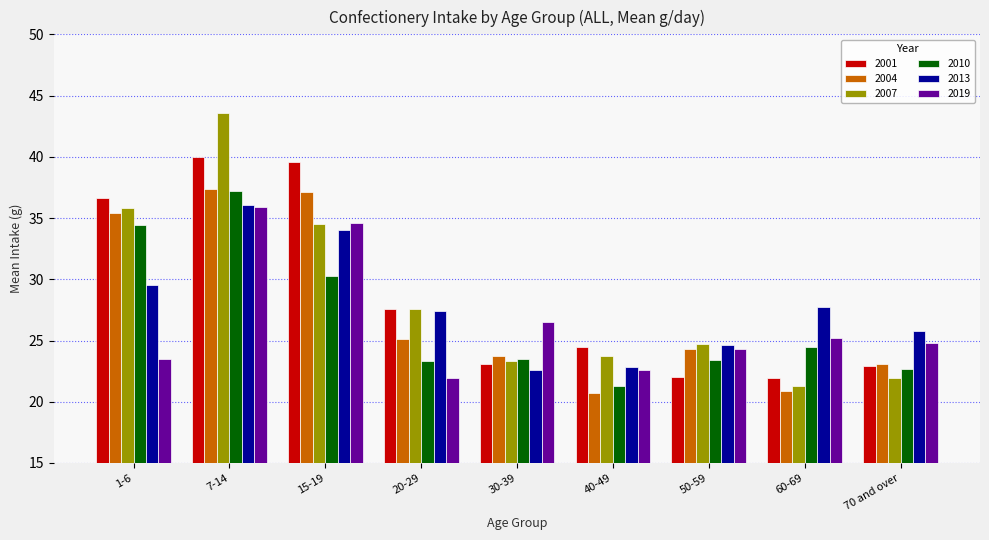

How many bars are there in each group?

6